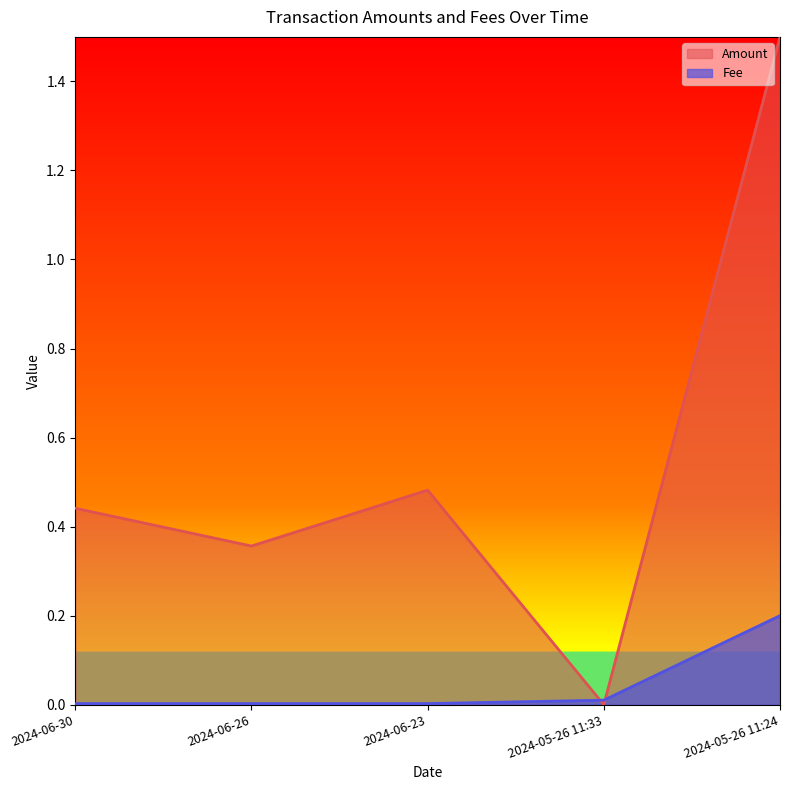

Which series has the largest total across all categories?

Amount